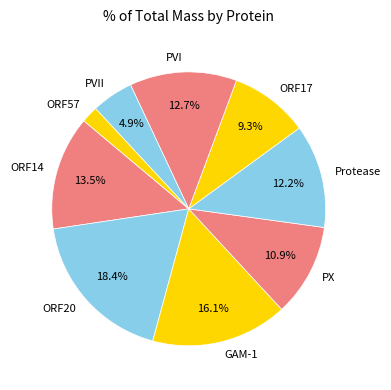

To the nearest percent, what is the combined percentage of PVII and Protease?

17%